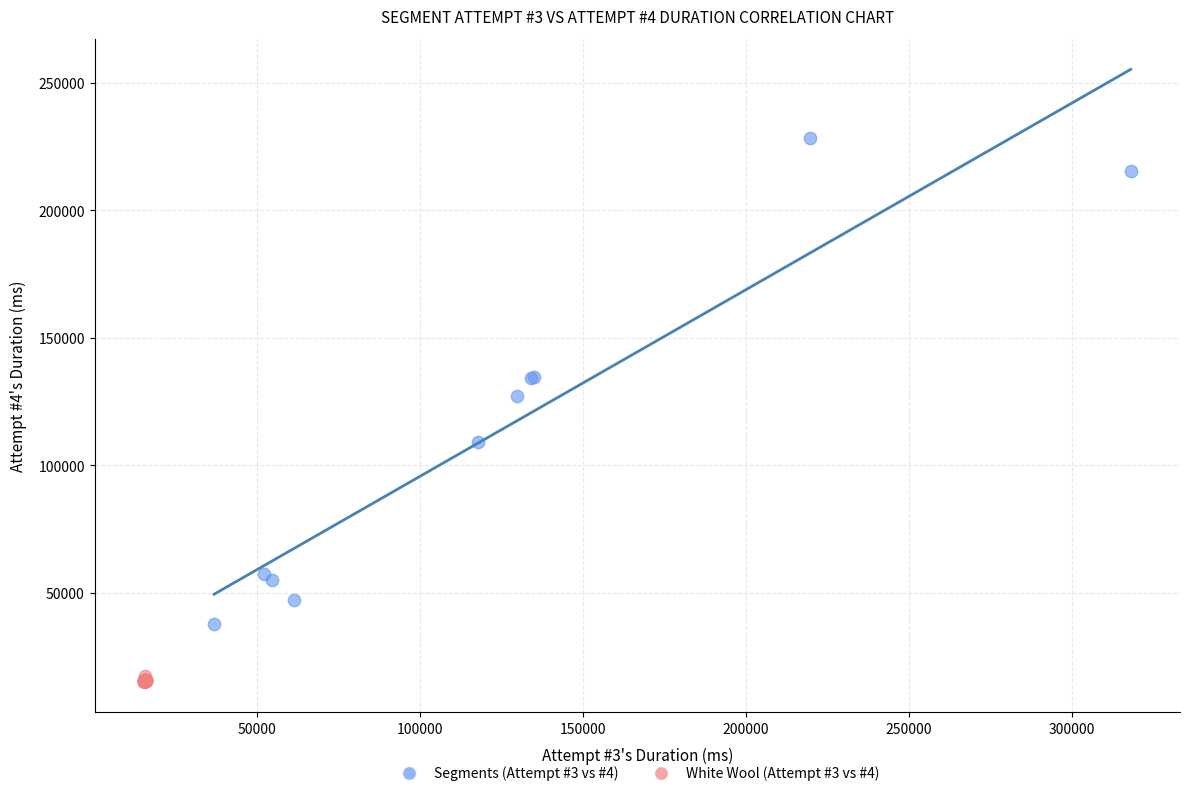

Which series reaches the minimum Y coordinate?

White Wool (Attempt #3 vs #4)